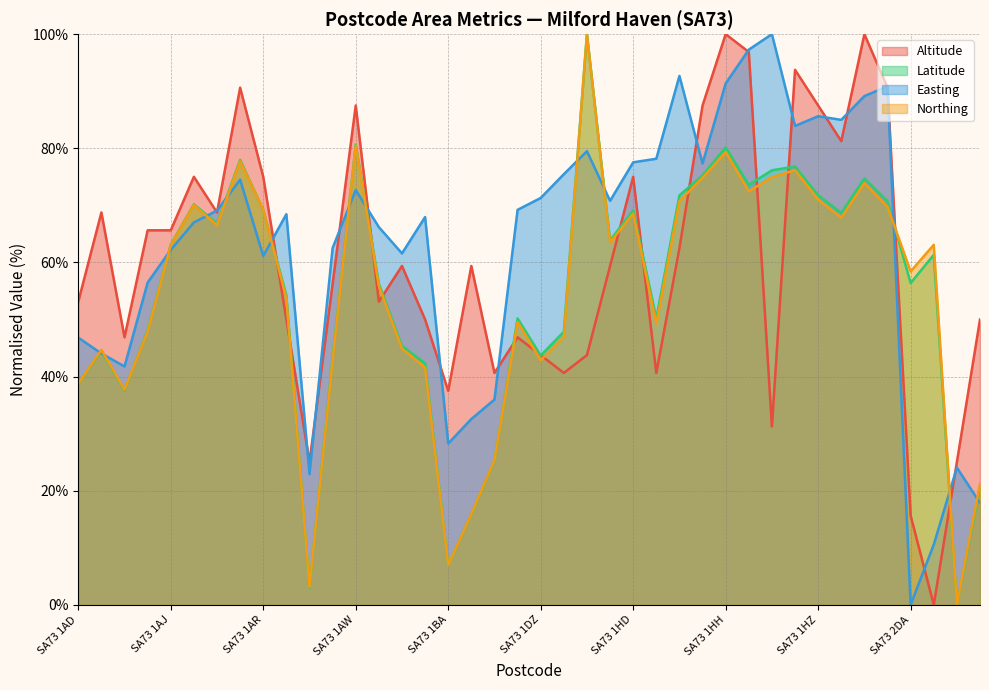

List the series in order of their peak value, highest first.

Altitude, Latitude, Easting, Northing